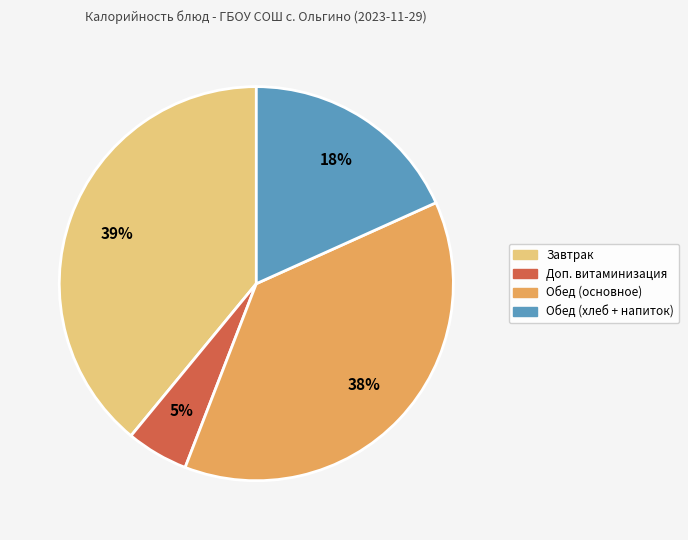

Rank the categories by value from lowest to highest.

Доп. витаминизация, Обед (хлеб + напиток), Обед (основное), Завтрак